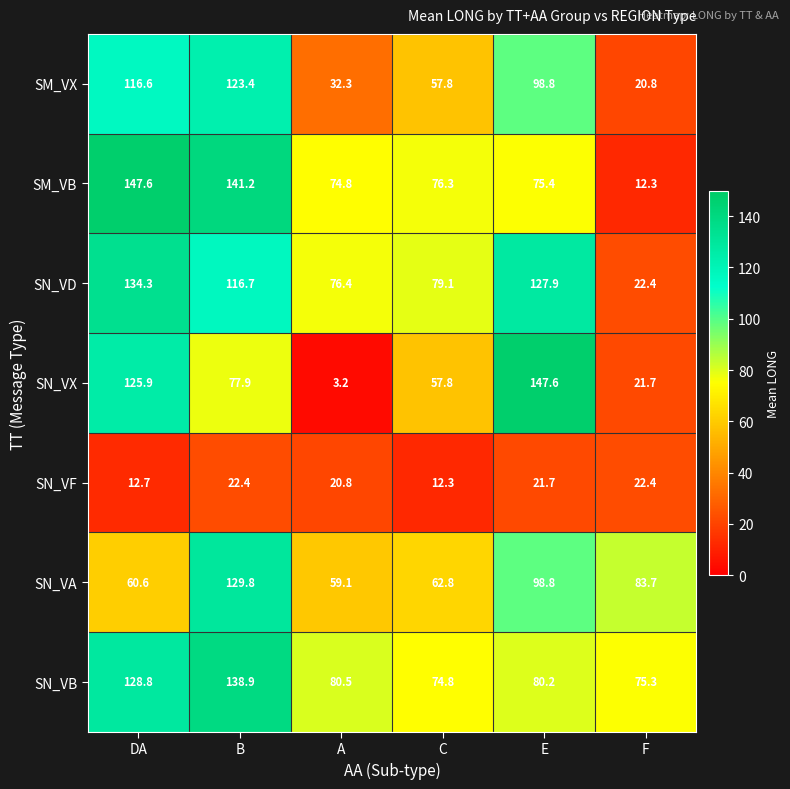

What is the maximum value shown in the chart?

147.6